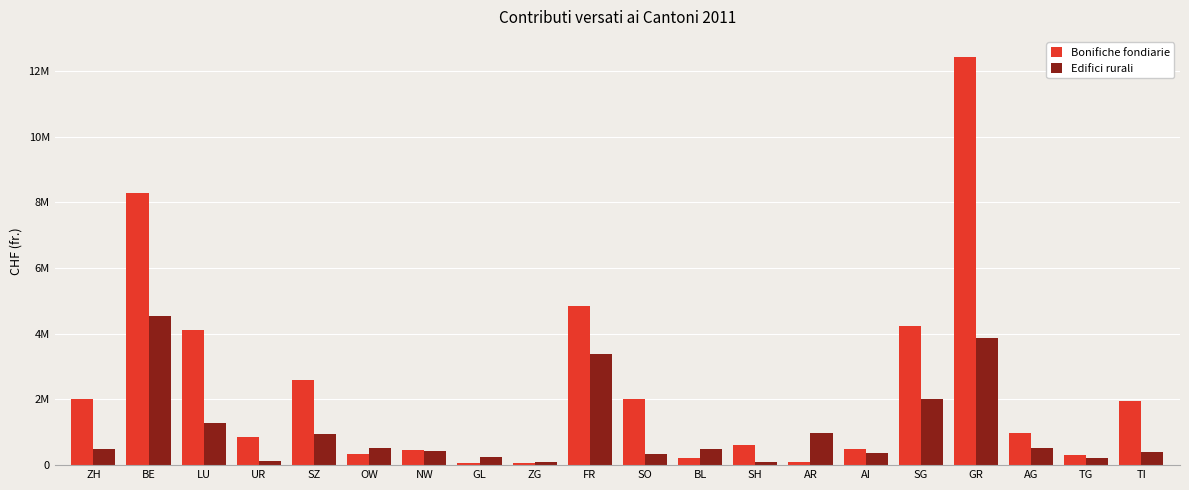

Rank the series by their average value, from lowest to highest.

Edifici rurali, Bonifiche fondiarie